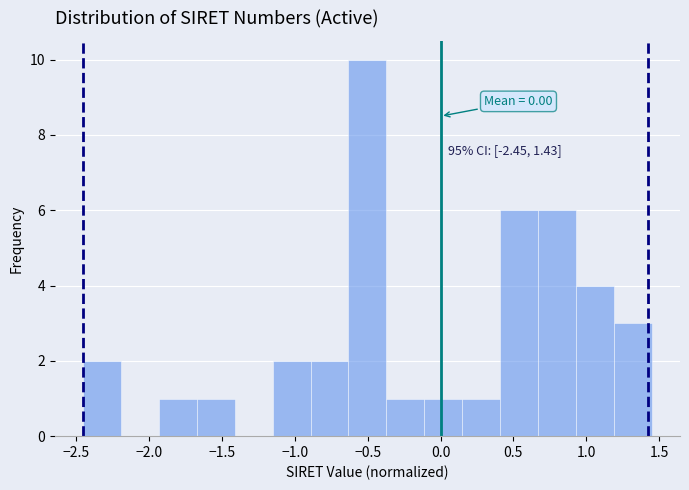

Over which range of the x-axis is the bar tallest?

-0.65 to -0.35